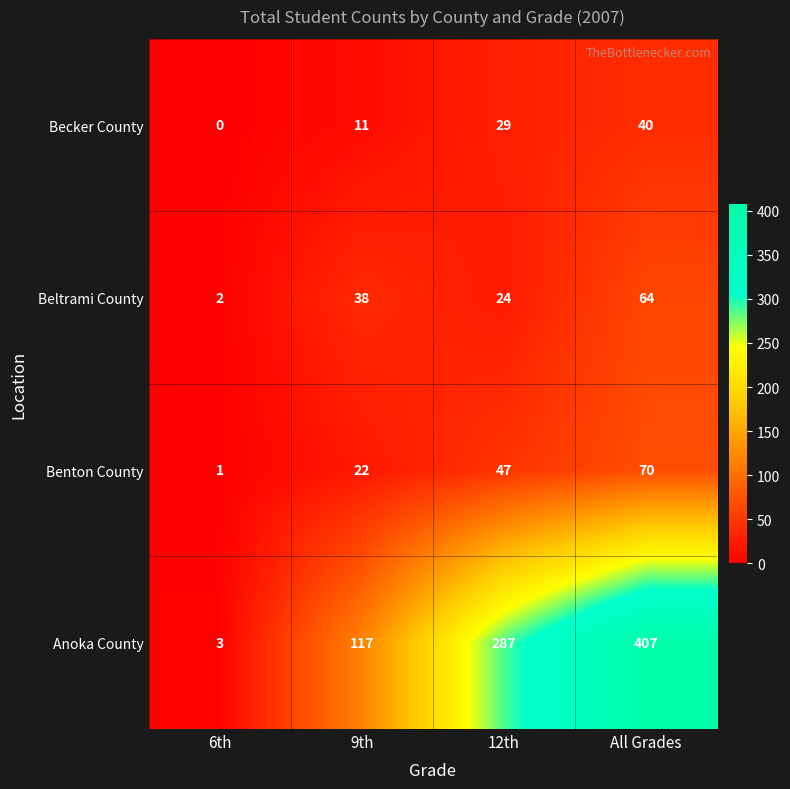

Reading right to left, list all the values displayed in this chart.

Becker County: 40	29	11	0
Beltrami County: 64	24	38	2
Benton County: 70	47	22	1
Anoka County: 407	287	117	3